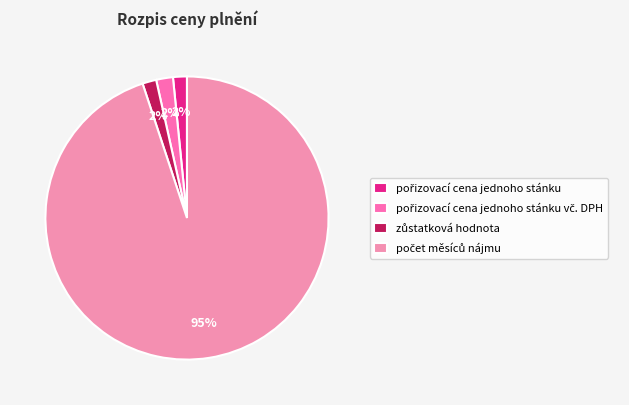

Is it true that pořizovací cena jednoho stánku vč. DPH is 2% of the pie?

True